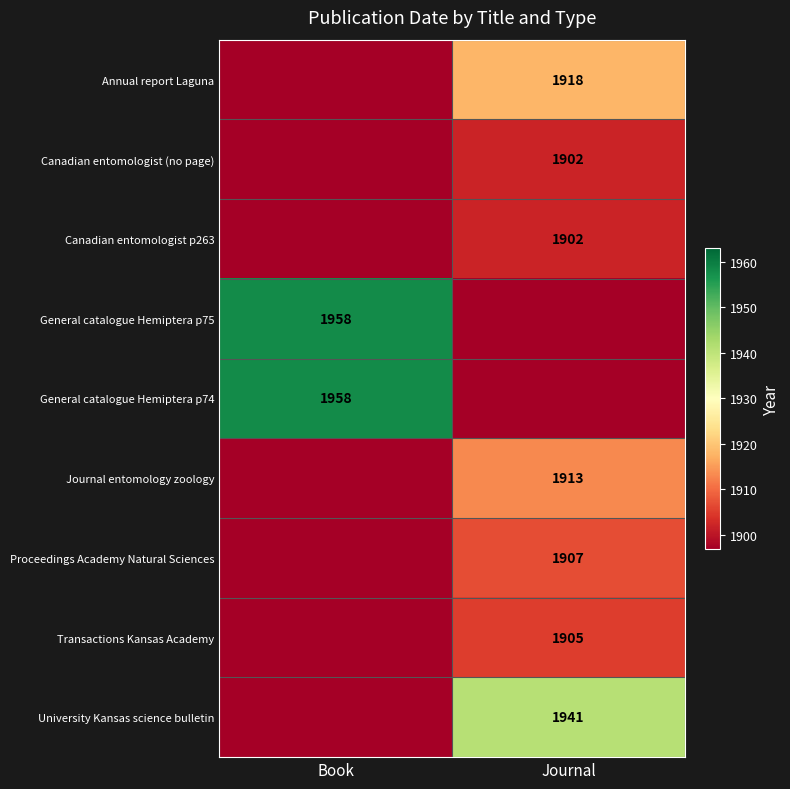

Which has a higher value, Book or Journal?

Journal